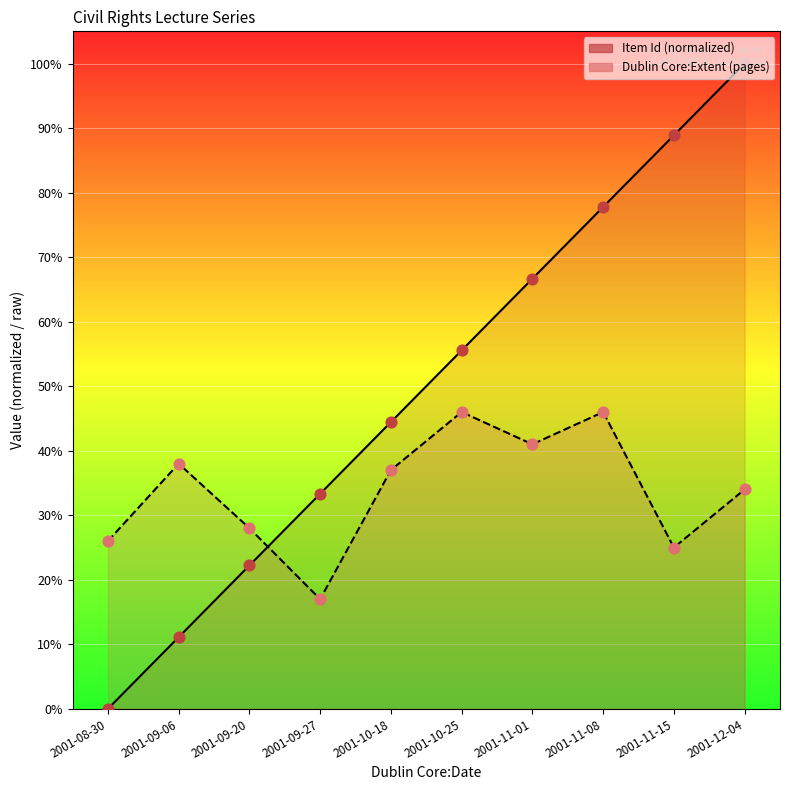

What is the total value across all series at 2001-11-08?

123.8